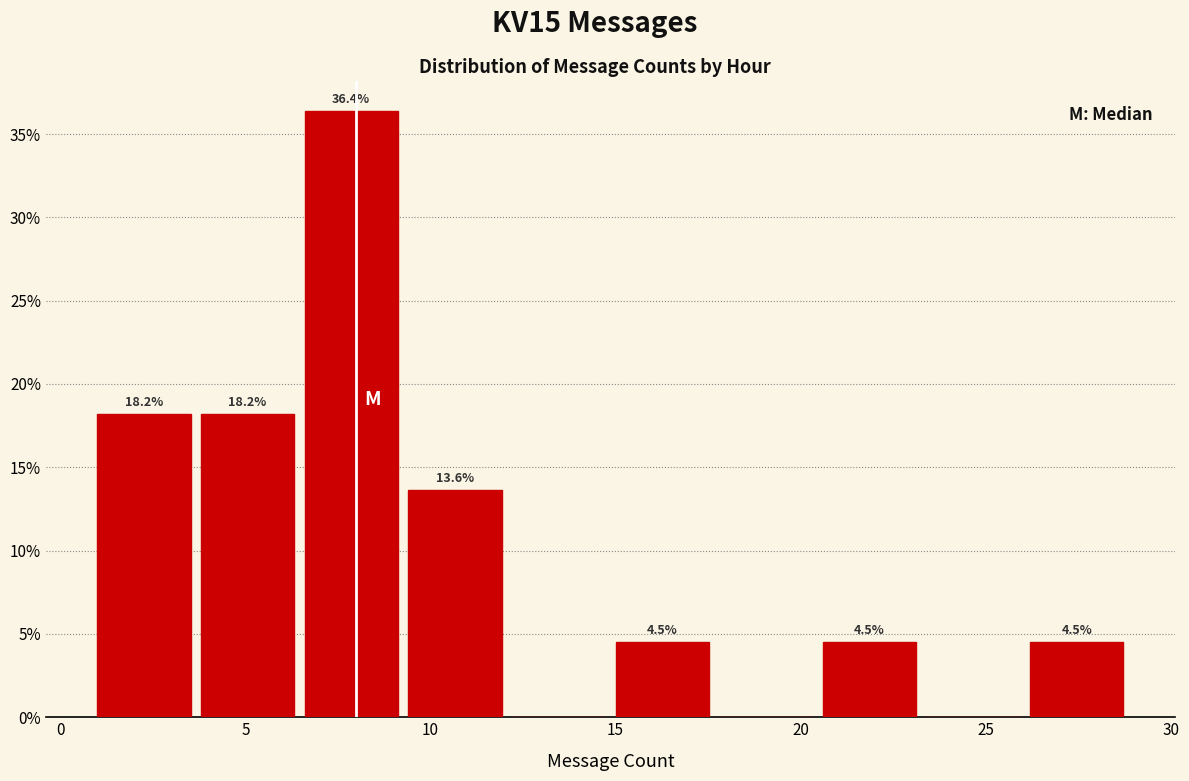

Over which range of the x-axis is the bar tallest?

6.6 to 9.4